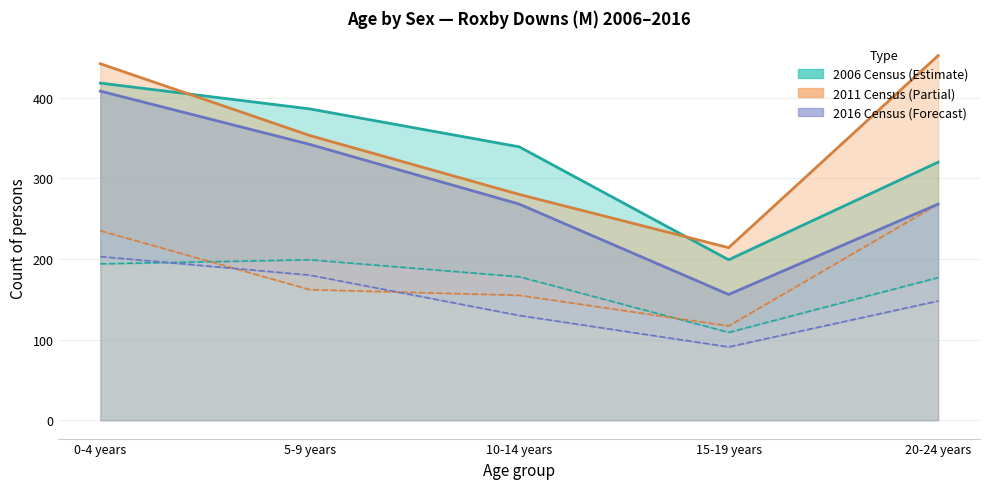

At which label does 2016 Census reach its minimum?

15-19 years